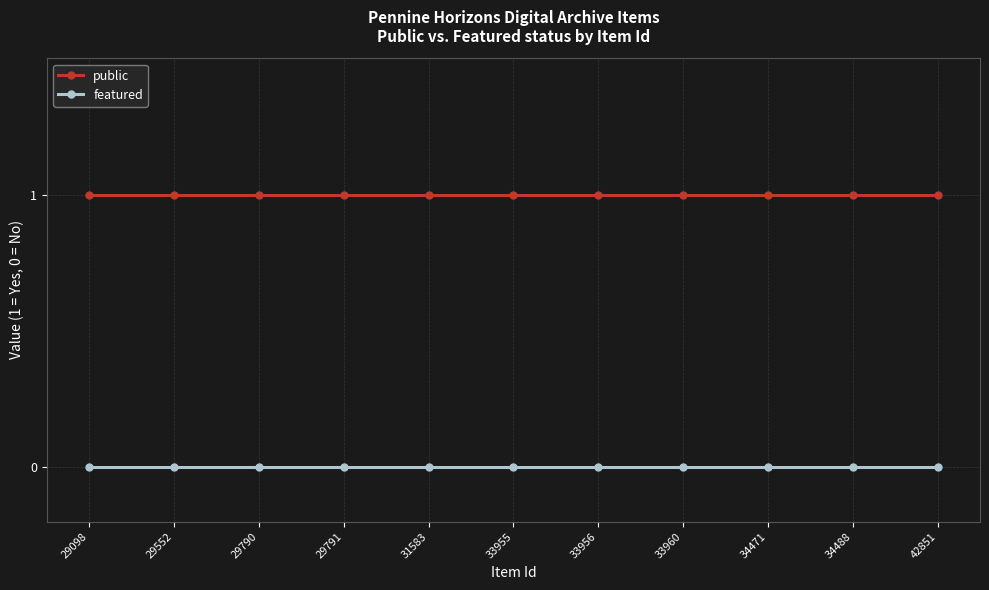

True or false: featured and public cross at least once.

False